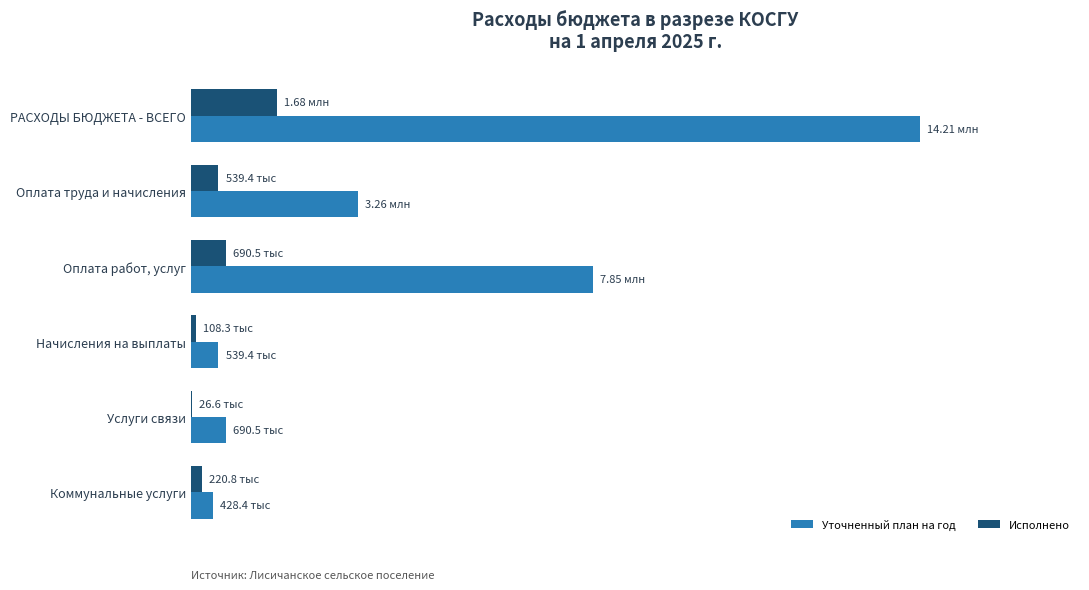

Reading left to right, what are all the values shown in this chart?

Уточненный план на год: 14214589.4	3263836.0	7847161.5	539419.9	690480.9	428376.7
Исполнено: 1684751.2	539419.9	690480.9	108347.9	26570.2	220810.3